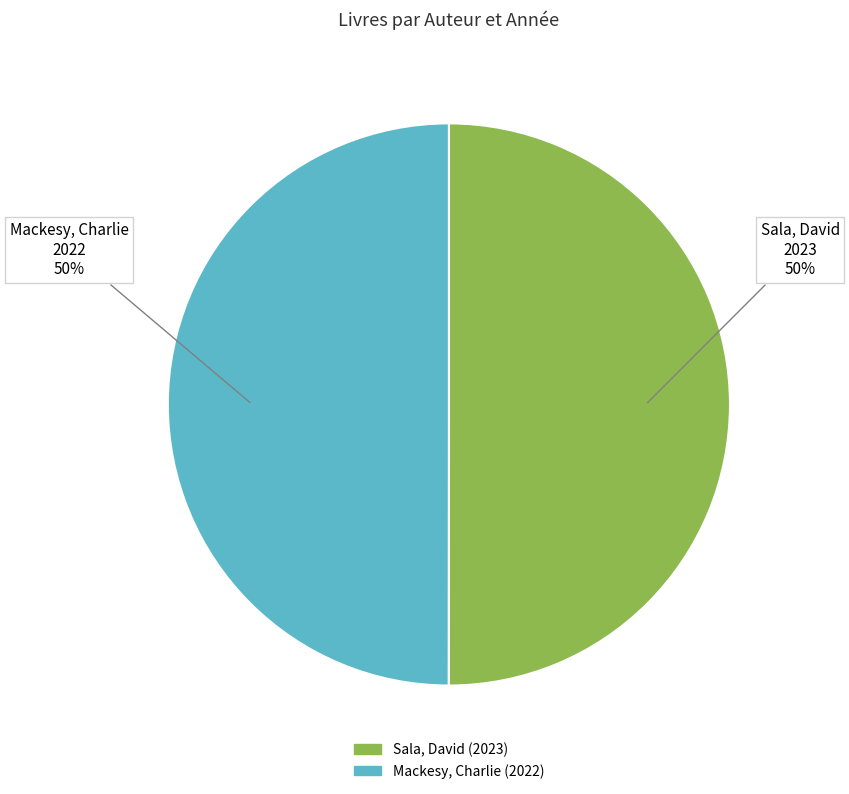

Count the number of slices in the pie.

2